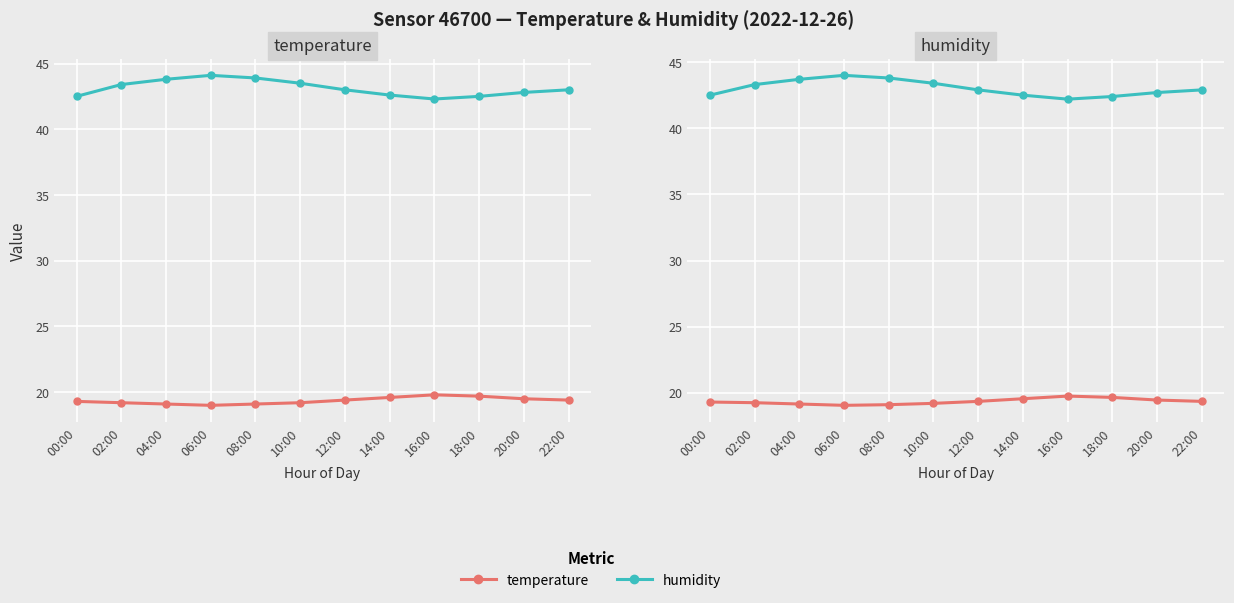

How many series are shown in this chart?

2